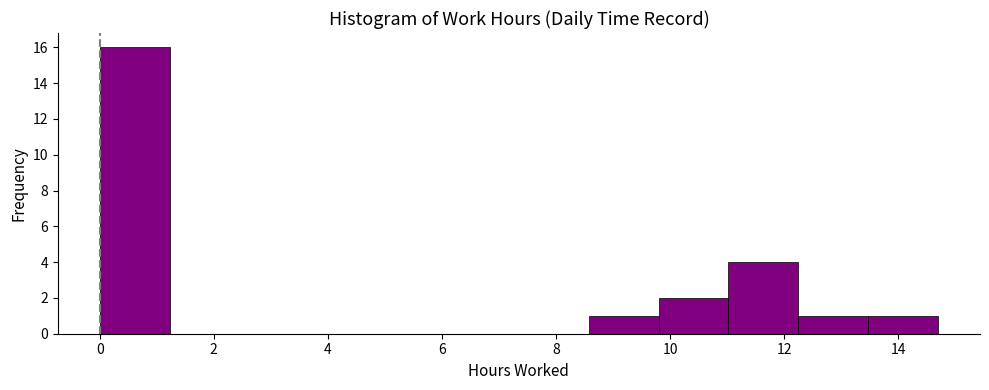

What is the height of the bar covering 11.0 to 12.2 on the x-axis? Neither the bar edges nor the heights are printed on the chart, so give them approximately, as read against the axes.

4